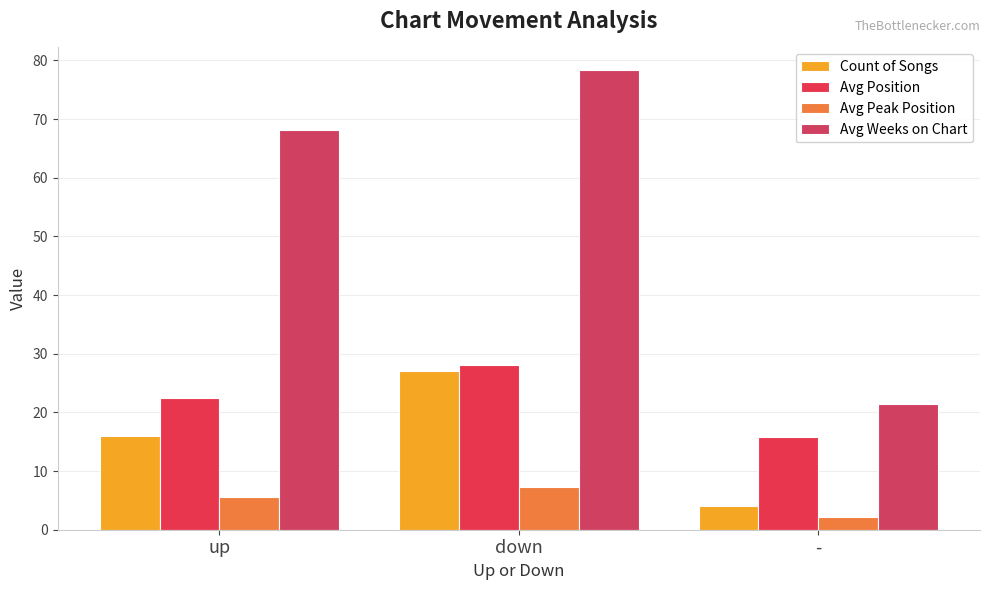

What is the total value across all series at up?

112.1